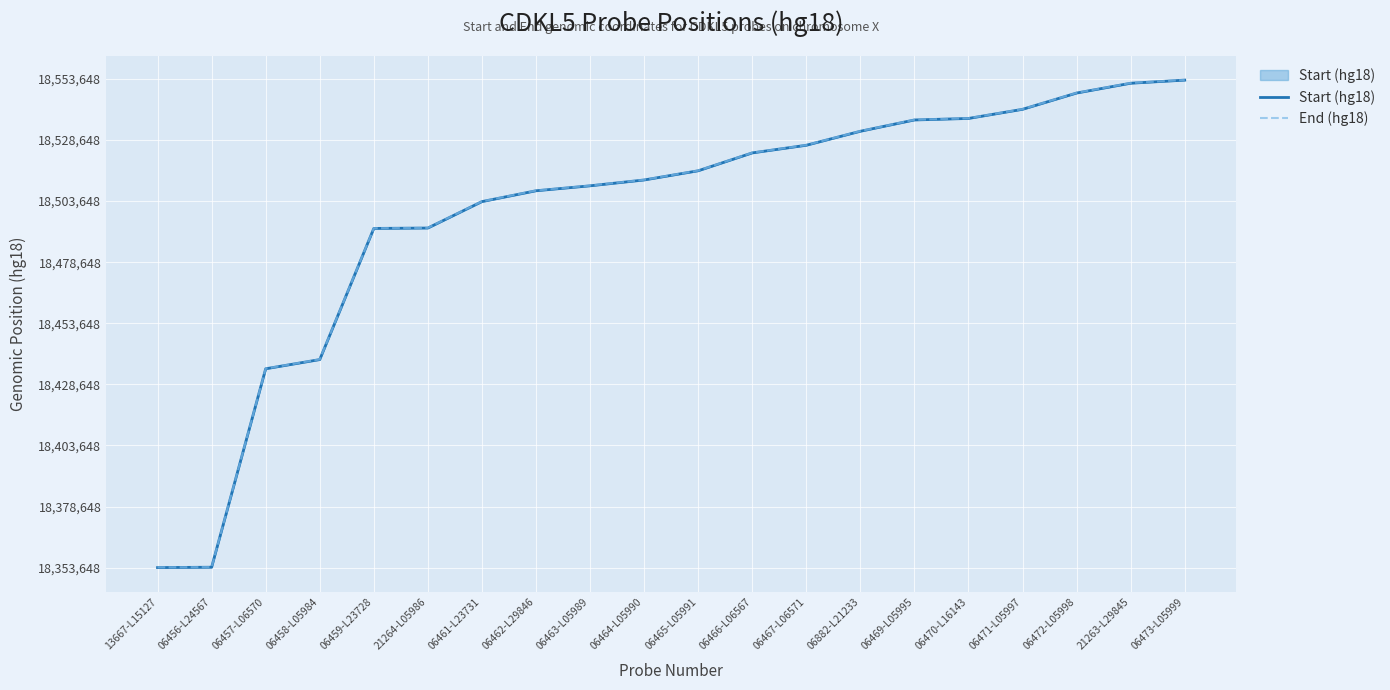

How many values in the End (hg18) series are below 162498?

10